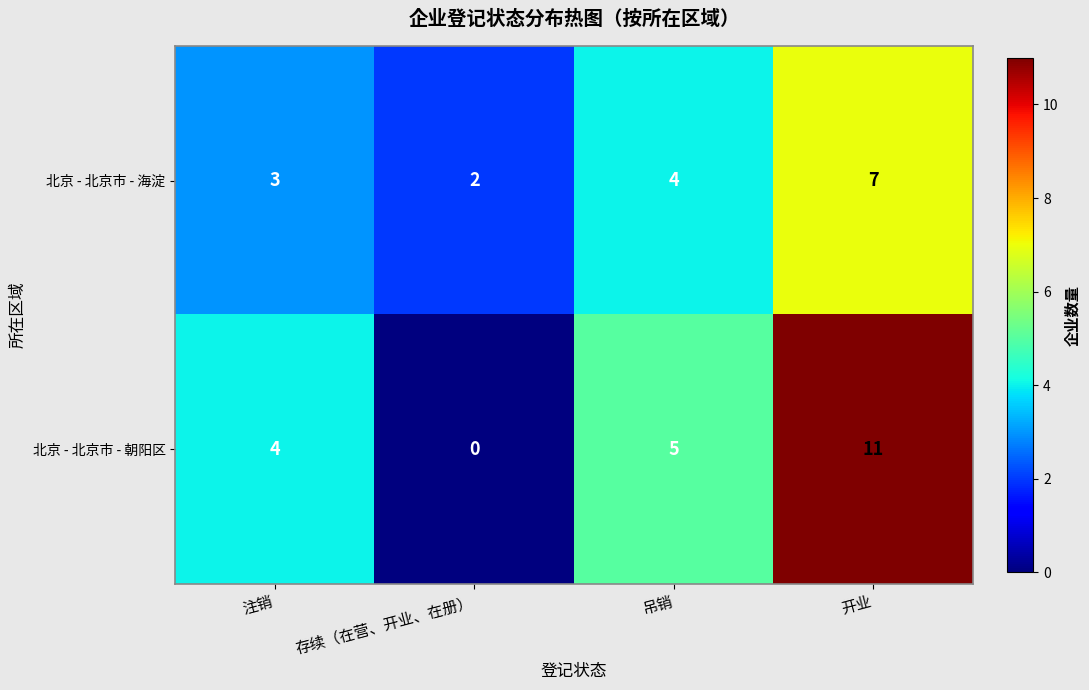

True or false: 北京 - 北京市 - 海淀 has a value of 1 at 存续（在营、开业、在册）.

False